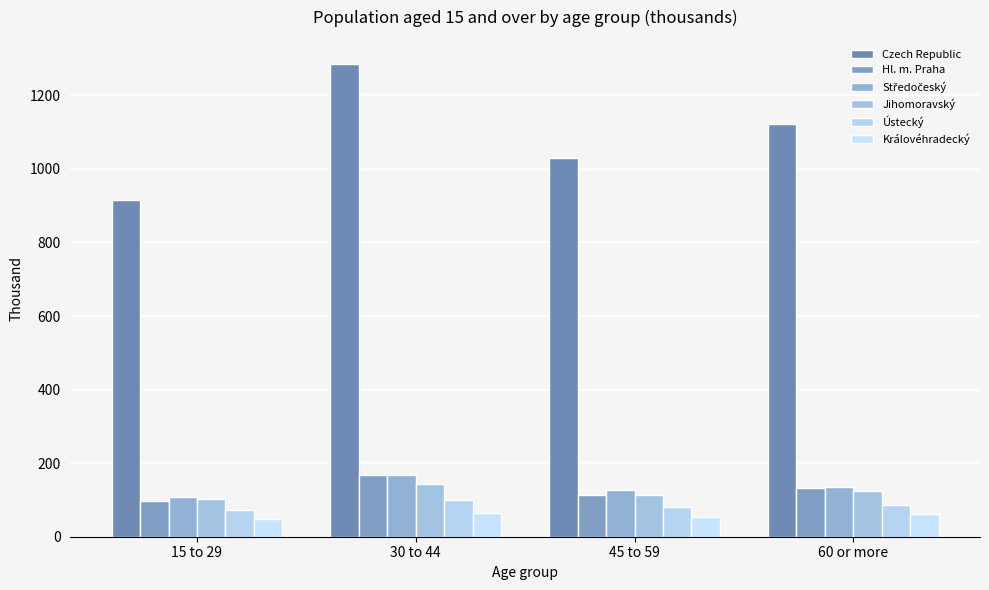

Where is Ústecký nearest to the value 87?

60 or more